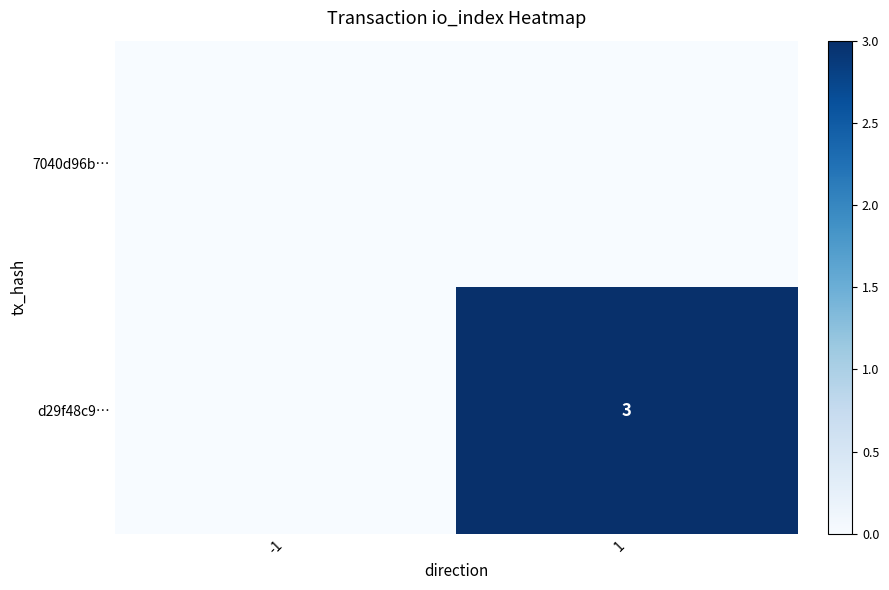

The d29f48c9… series shows 3 at 1. True or false?

True